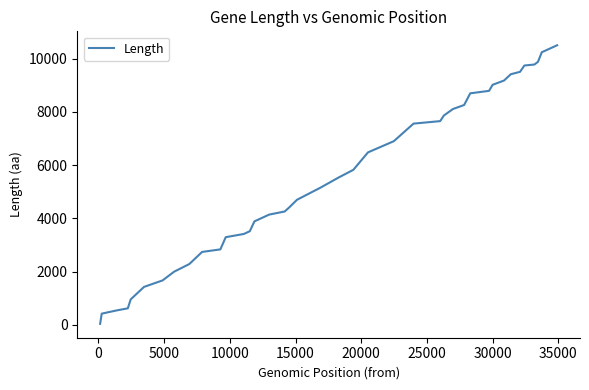

What is the average value?

5530